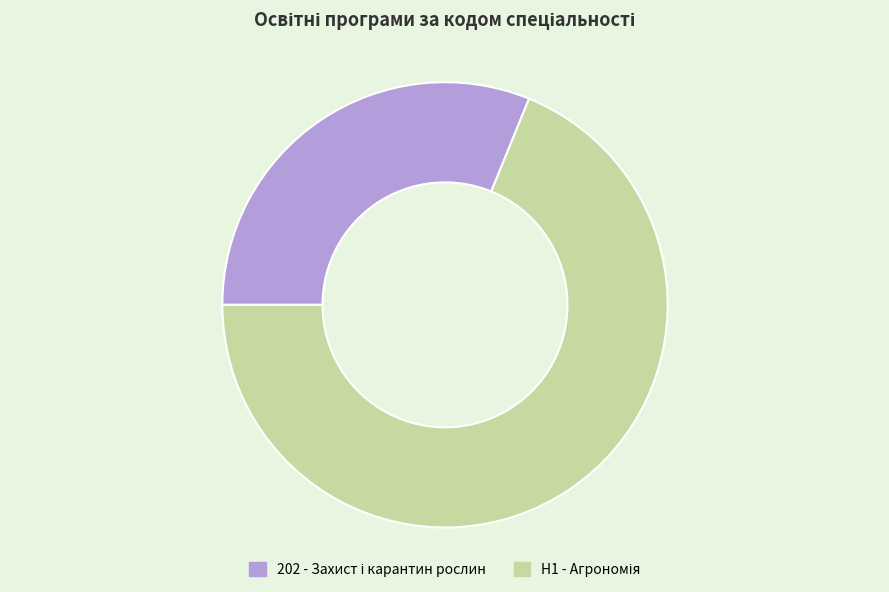

Does any single category account for the majority?

Yes